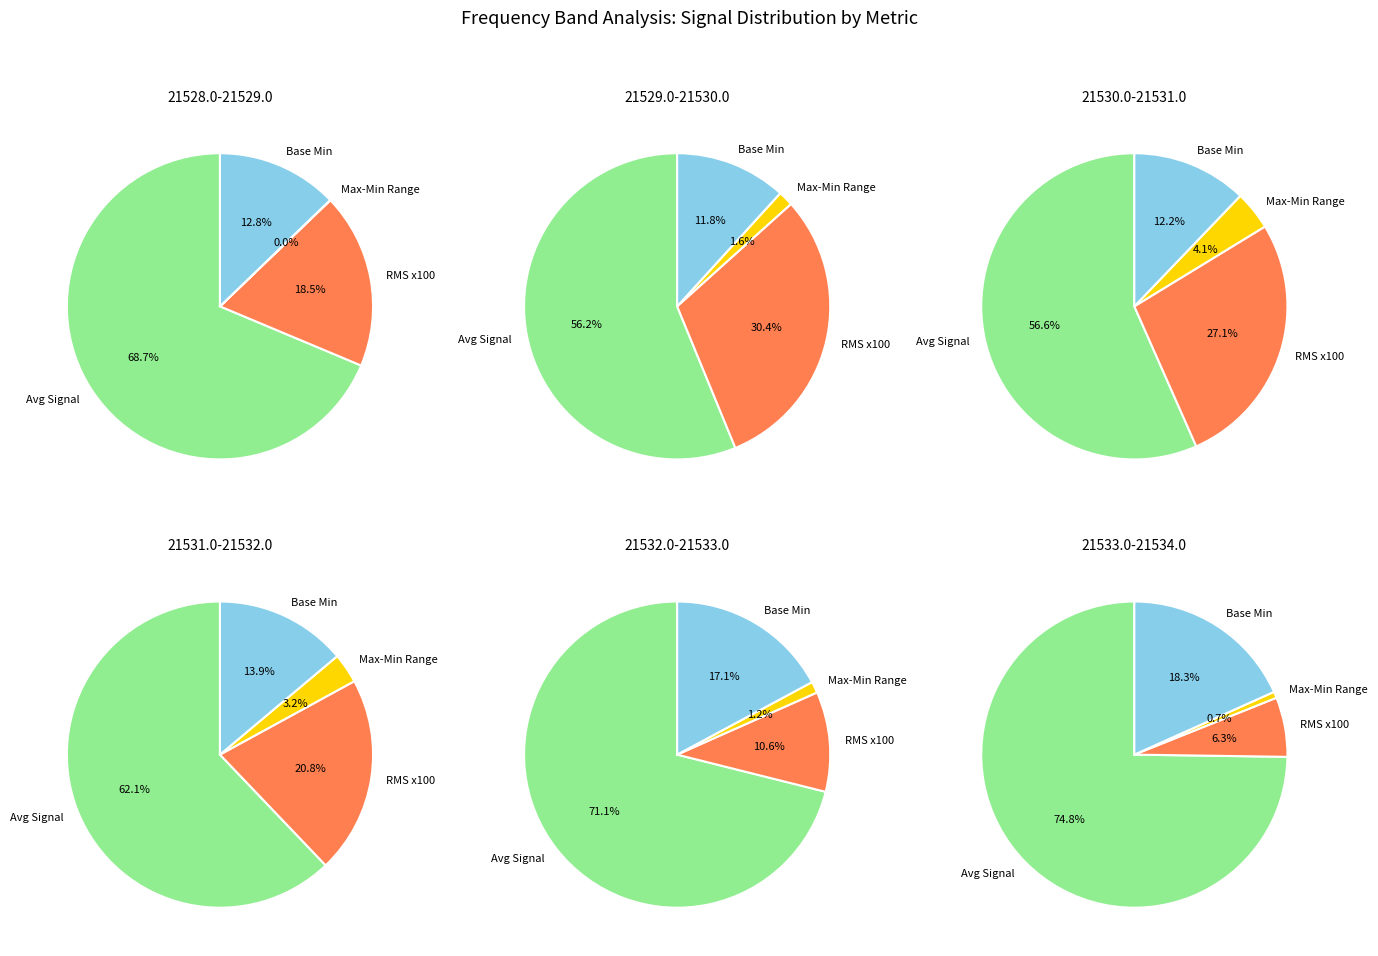

Which slice is the largest?

21533.0-21534.0